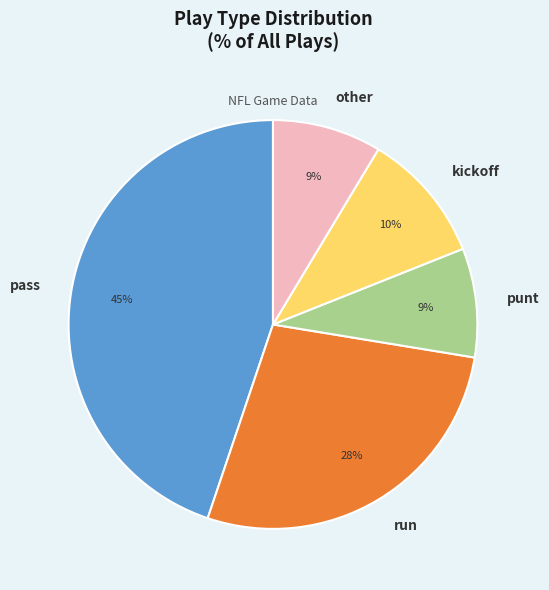

Does any single category account for the majority?

No